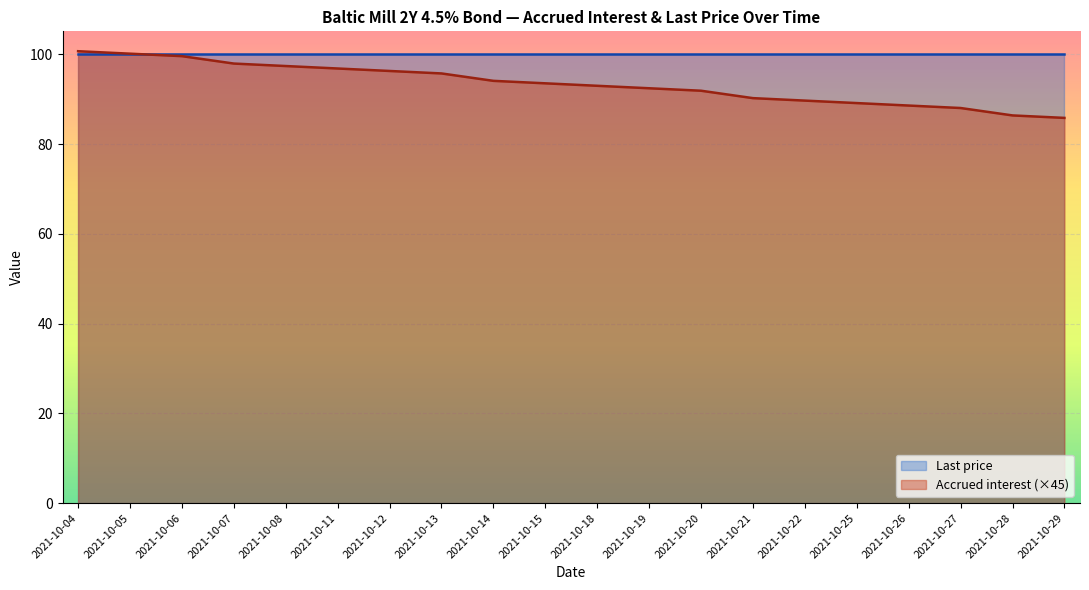

True or false: the data shows 95.7 at 2021-10-13.

True